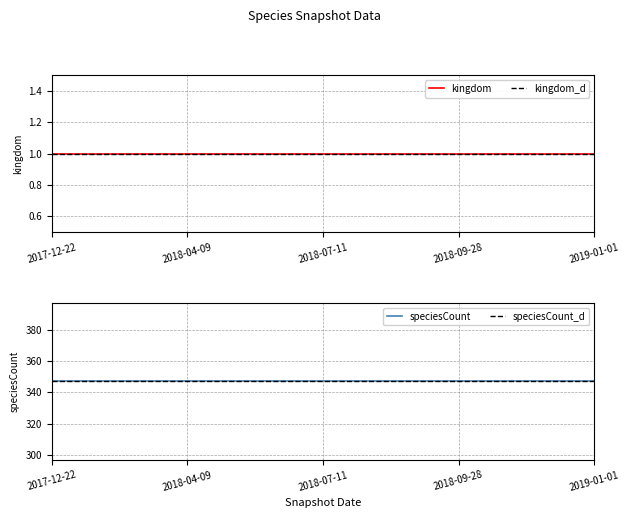

What value does the kingdom_d series have at 2018-07-11?

1